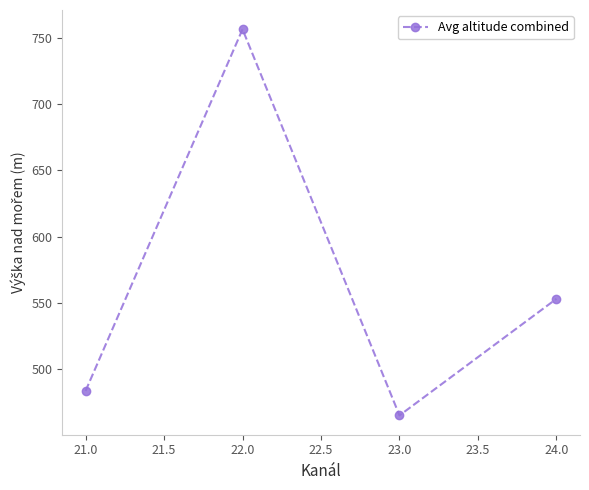

What is the label of the 1st point from the right?

24.0